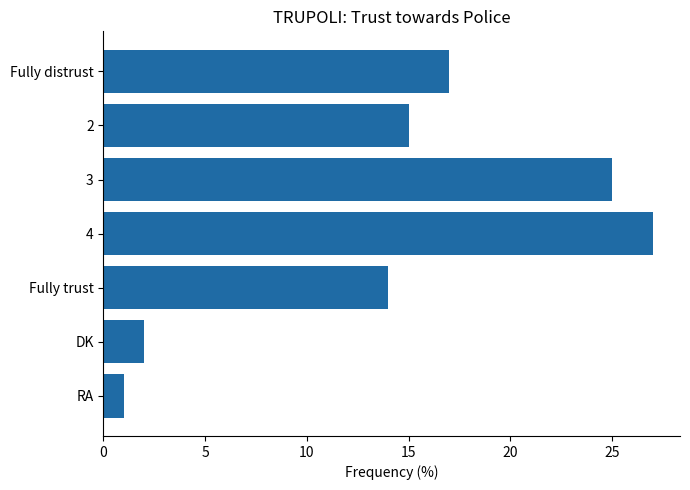

What value does the data have at 4, to the nearest 10?

30